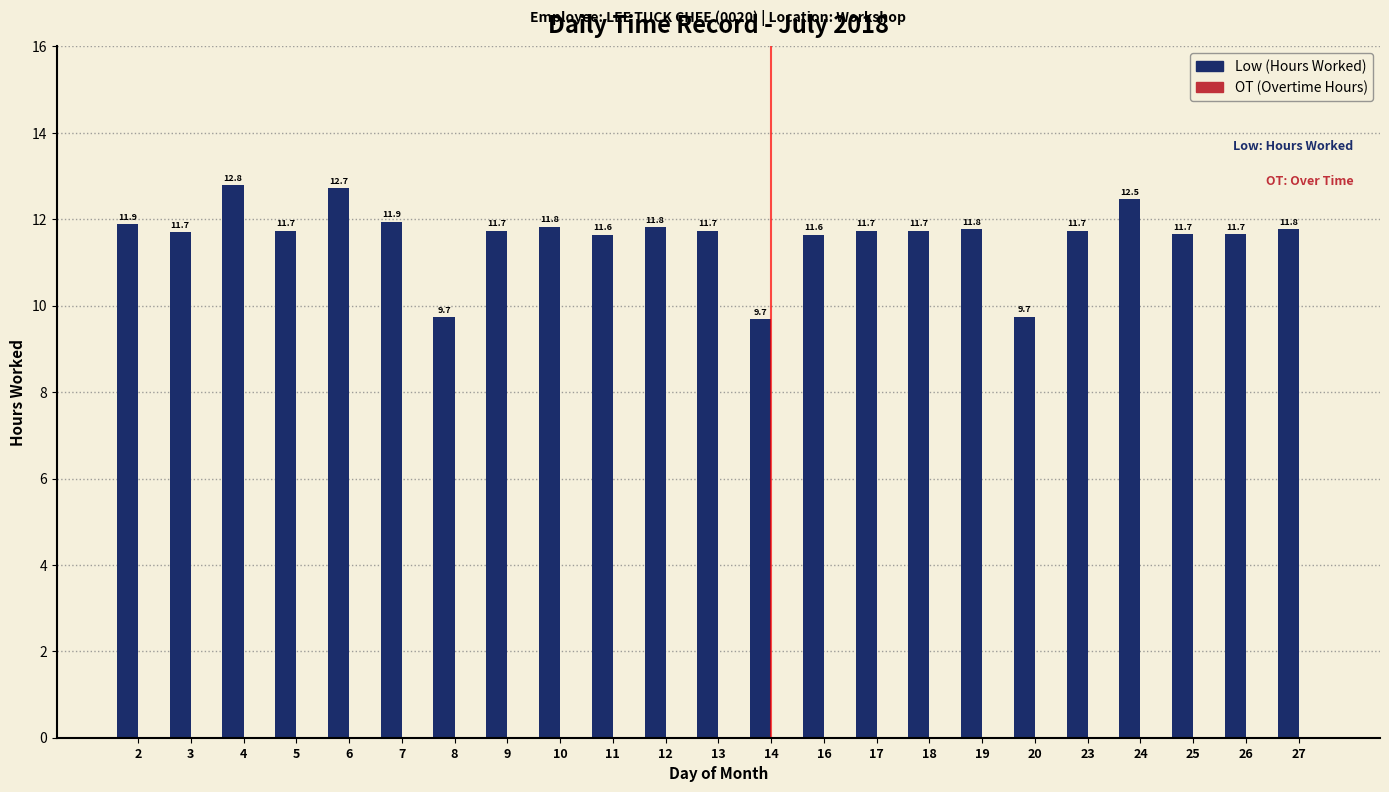

Which has a higher value, 12 or 4?

4